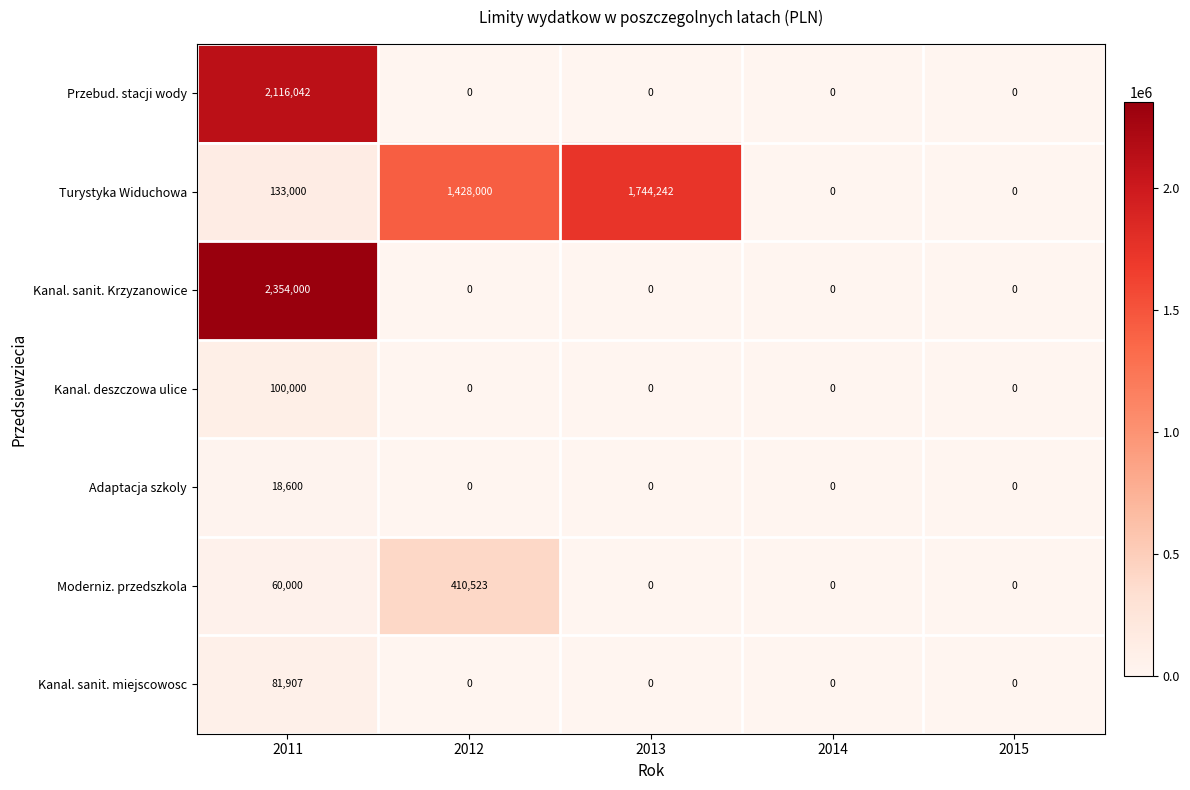

At which category does the chart reach its peak across all series?

2011